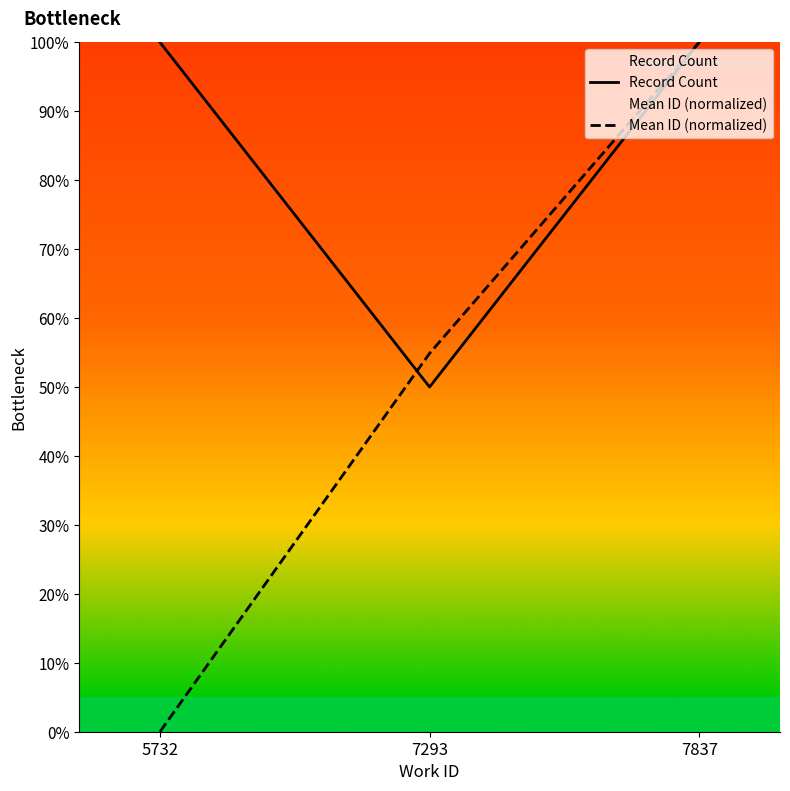

Where does the Mean ID (normalized) series first go above 54?

7293